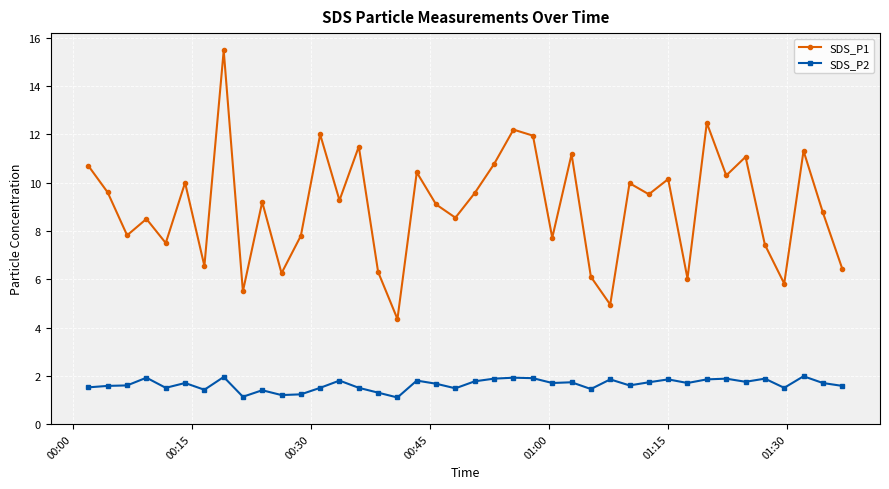

Which series has the largest total across all categories?

SDS_P1